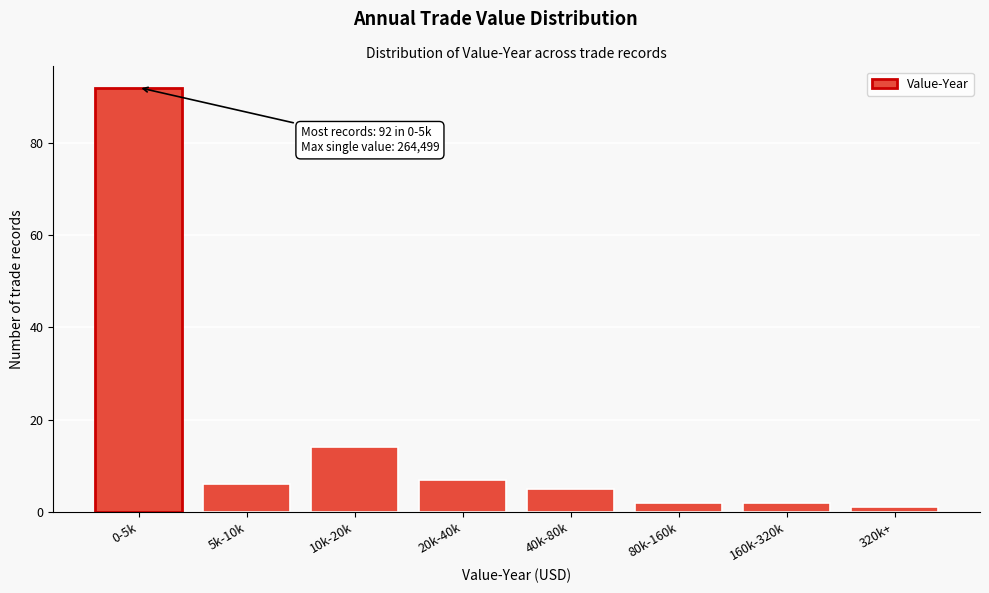

Reading left to right, extract all data points from this chart.

0-5k=92	5k-10k=6	10k-20k=14	20k-40k=7	40k-80k=5	80k-160k=2	160k-320k=2	320k+=1